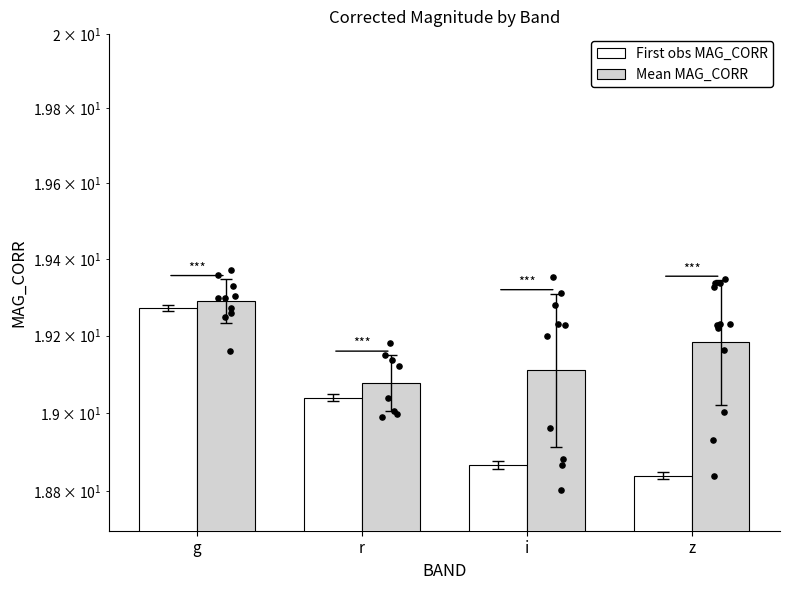

Which series reaches the minimum Y coordinate?

First obs MAG_CORR